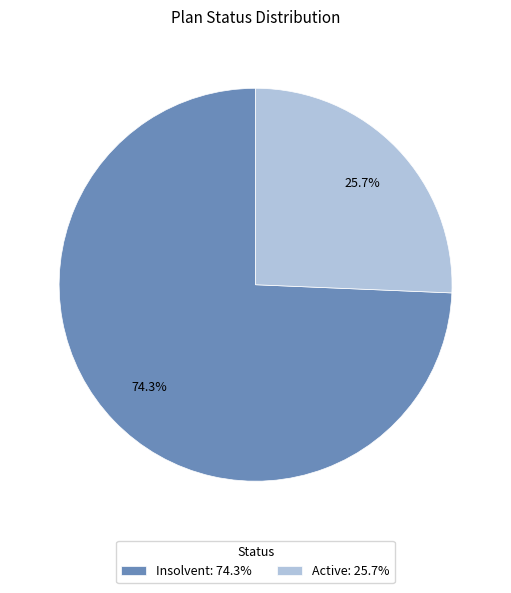

To the nearest percent, what is the difference between the Active and Insolvent slice percentages?

49%